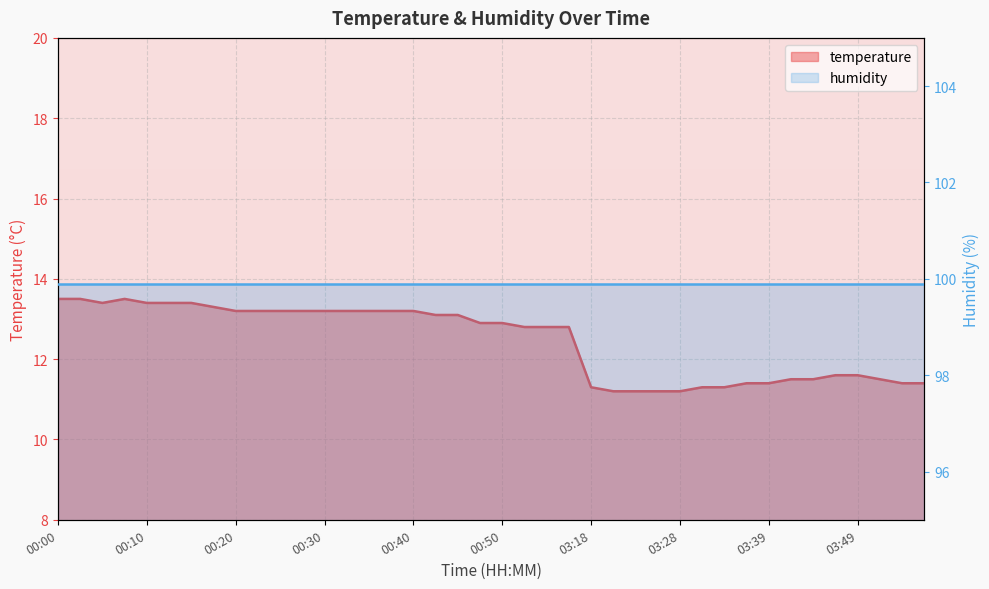

The chart shows a value of 8.6 at 00:52. True or false?

False